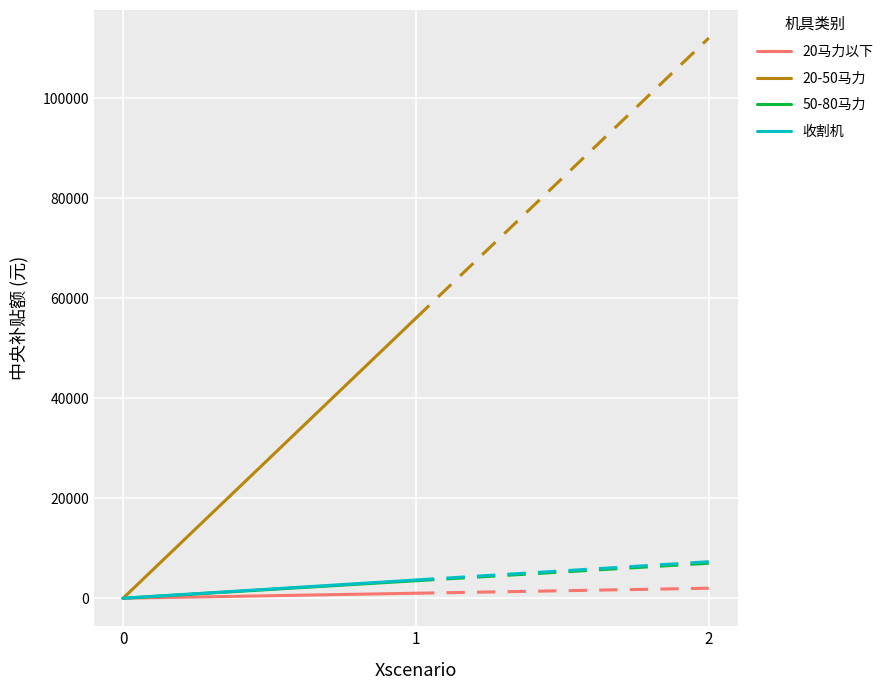

The 20-50马力 series shows 56000 at 1. True or false?

True